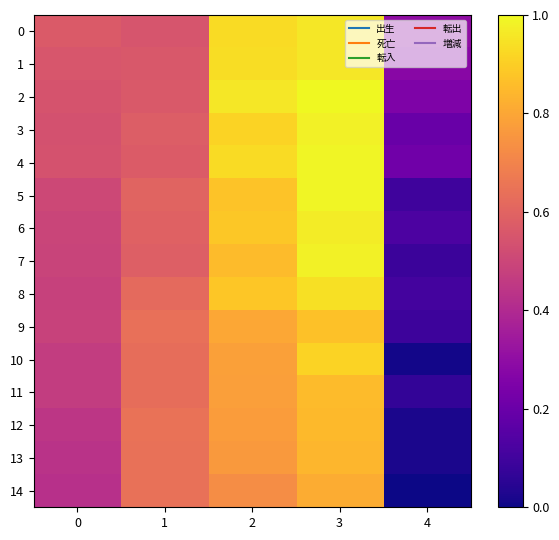

What is the spread (max minus min) of values at 2?

0.2